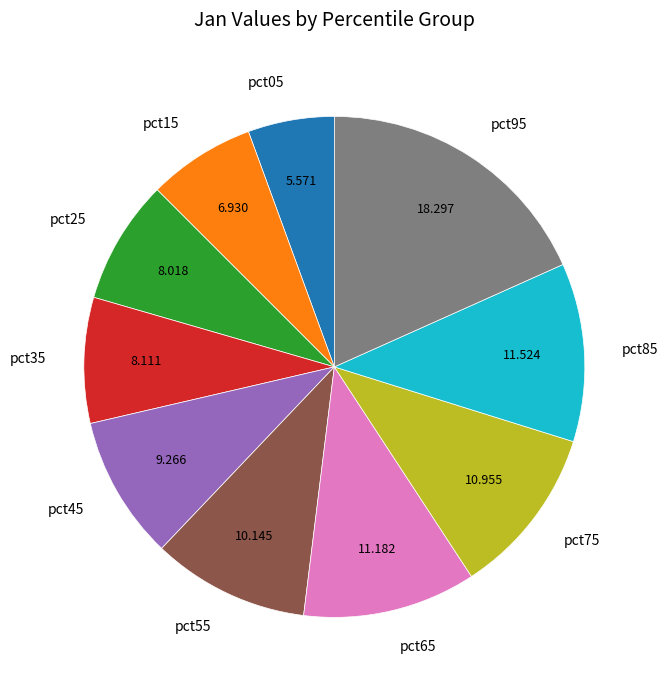

Combined, do pct45 and pct85 account for over 50%?

No